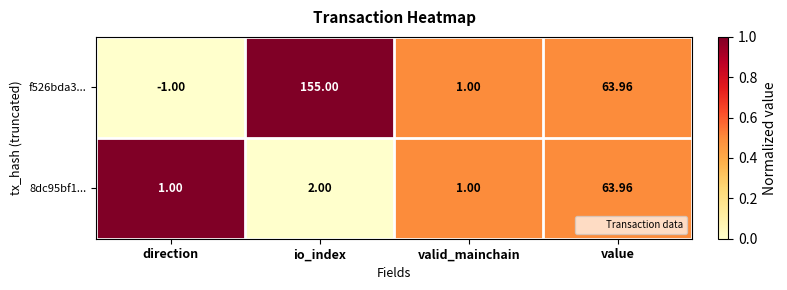

Which label corresponds to the smallest value in the chart?

direction